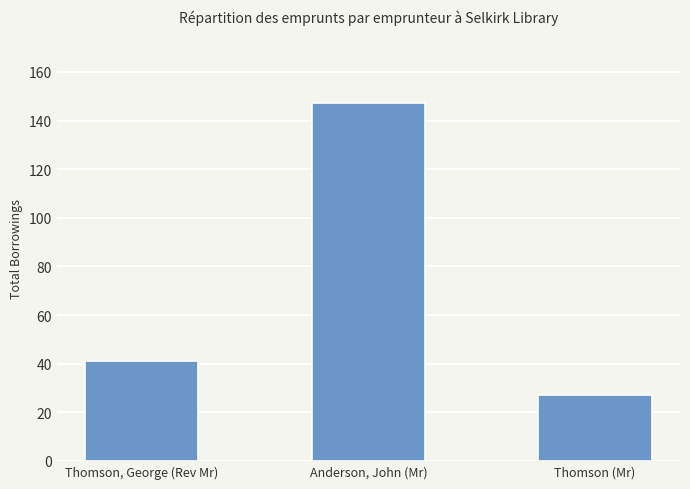

Does the chart contain stacked bars?

No